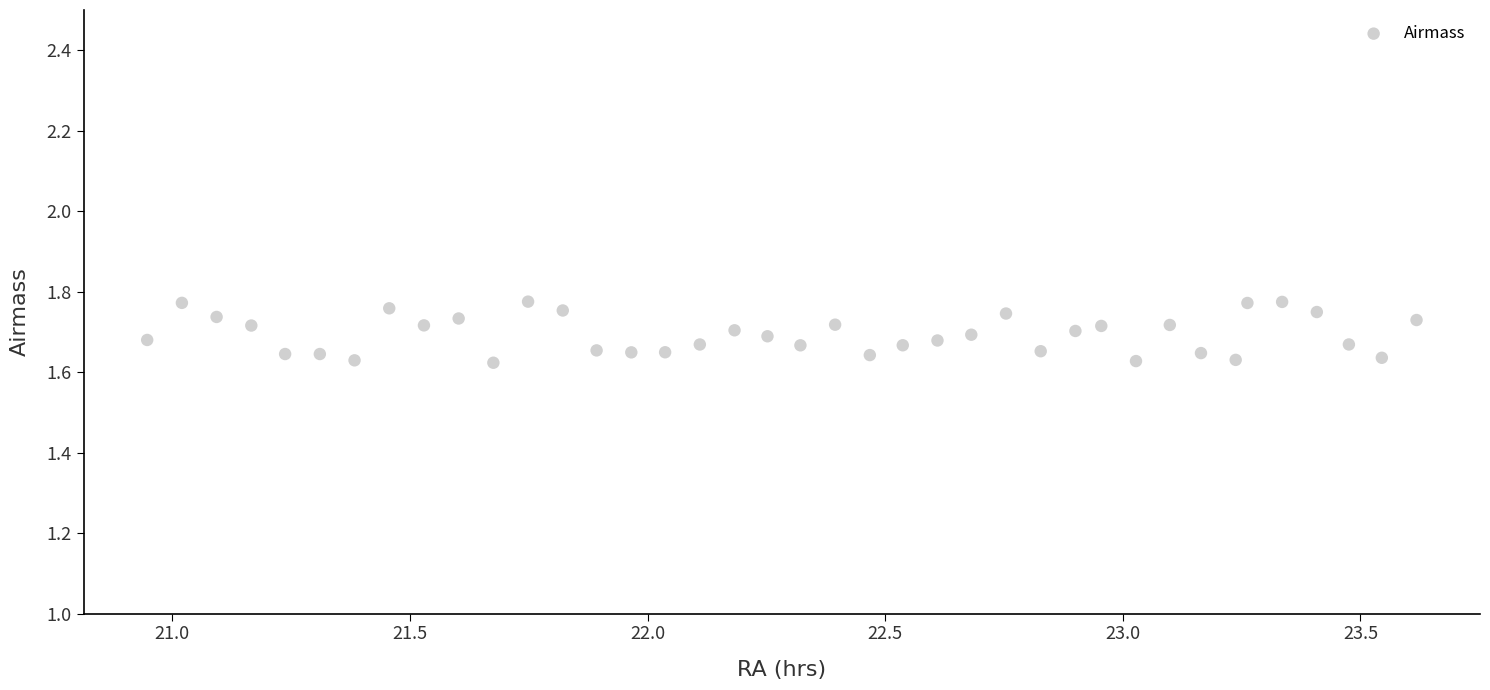

What is the range of X values (max minus min)?

2.7